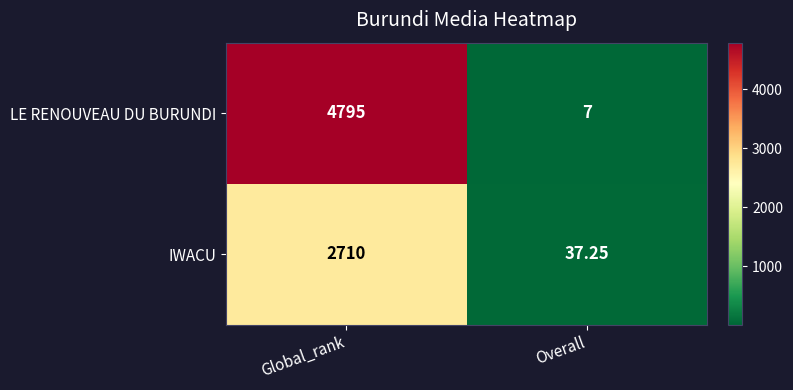

Which category has the highest value across all series?

Global_rank